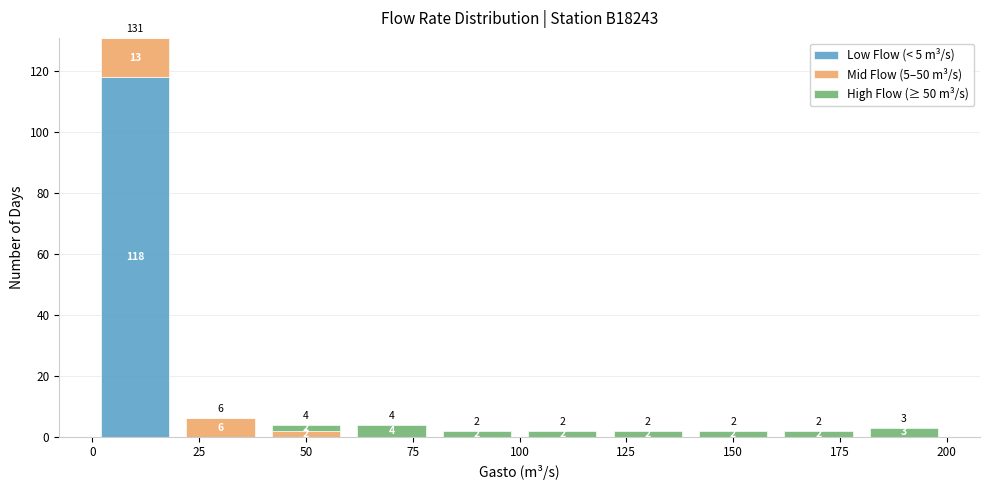

Which range on the x-axis has the tallest stacked bar (by total height)?

0 to 20